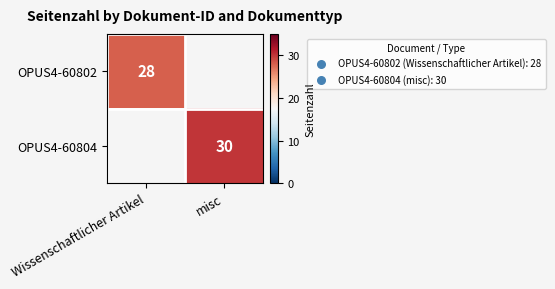

Is it true that OPUS4-60802 equals 28 at Wissenschaftlicher Artikel?

True